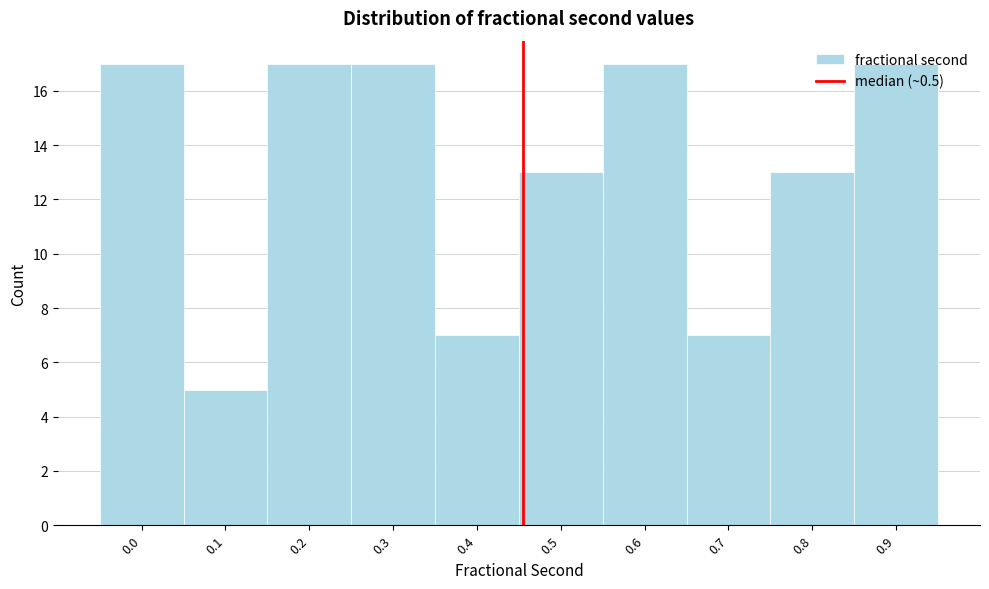

Read the value at 0.5.

13